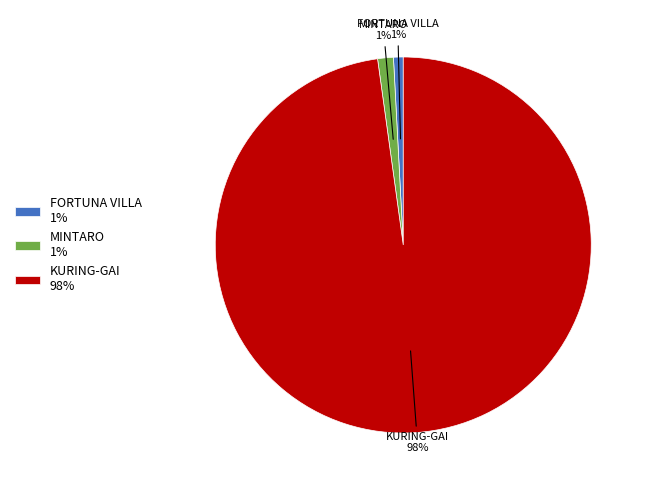

To the nearest percent, what portion does MINTARO represent?

1%